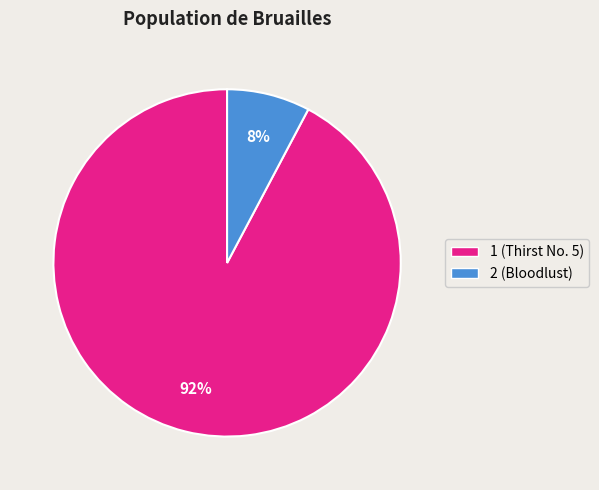

Combined, do 1 and 2 account for over 50%?

Yes